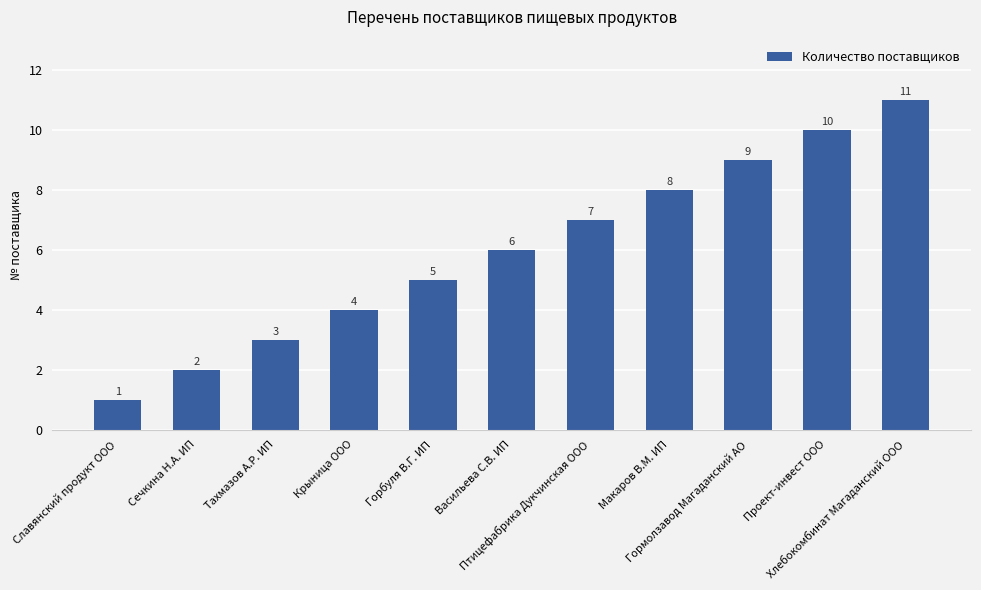

List the labels in order of value, largest first.

Хлебокомбинат Магаданский ООО, Проект-инвест ООО, Гормолзавод Магаданский АО, Макаров В.М. ИП, Птицефабрика Дукчинская ООО, Васильева С.В. ИП, Горбуля В.Г. ИП, Крыница ООО, Тахмазов А.Р. ИП, Сечкина Н.А. ИП, Славянский продукт ООО